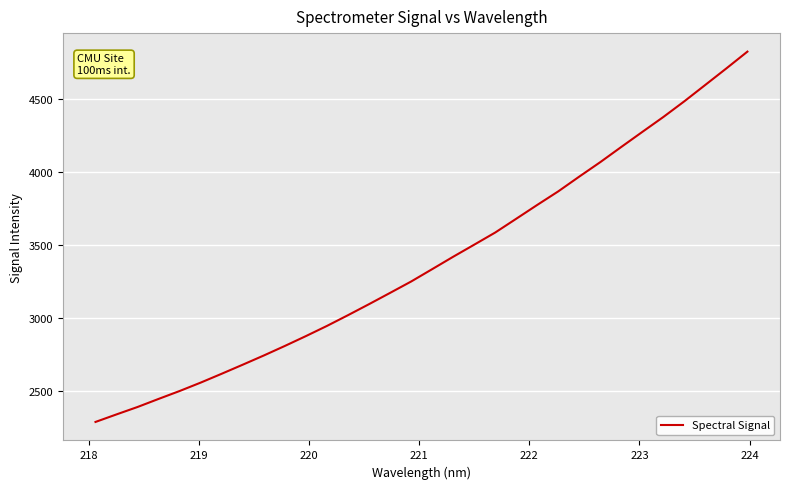

How many values are below 3334?

16